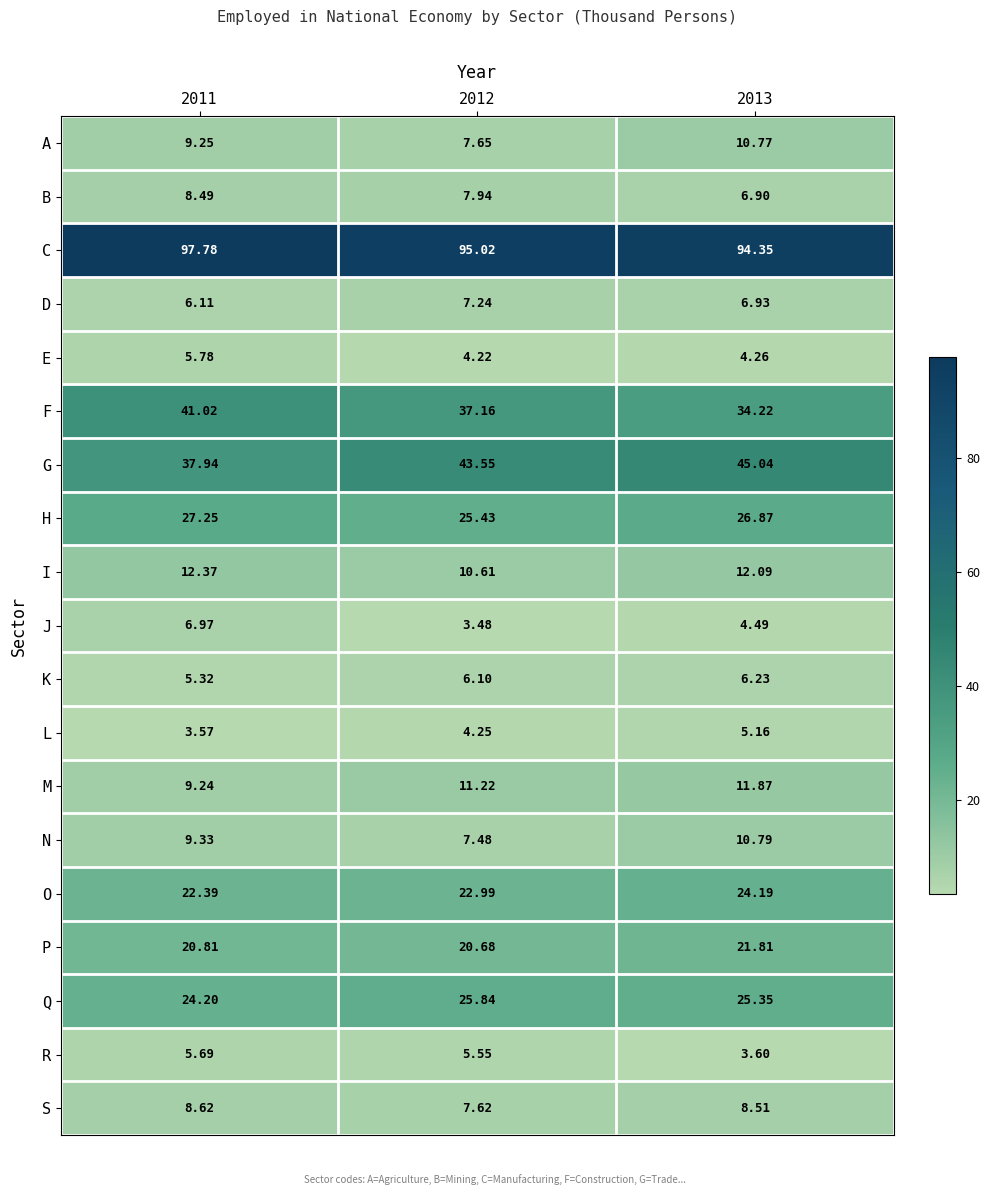

List the series in order of their peak value, lowest first.

L, R, E, K, J, D, B, S, A, N, M, I, P, O, Q, H, F, G, C